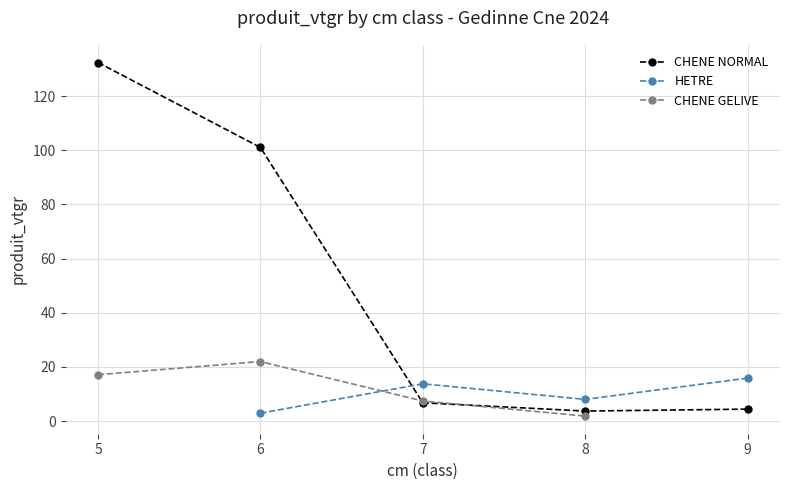

What is the minimum value for CHENE NORMAL?

3.7